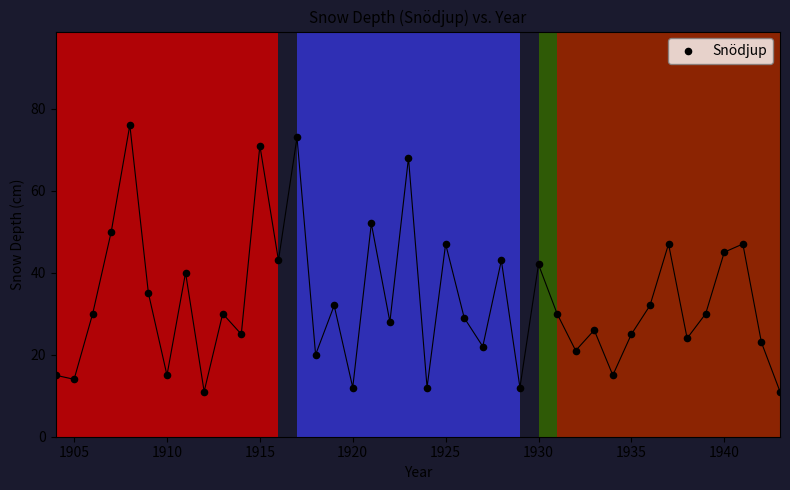

What is the range of X values (max minus min)?

39